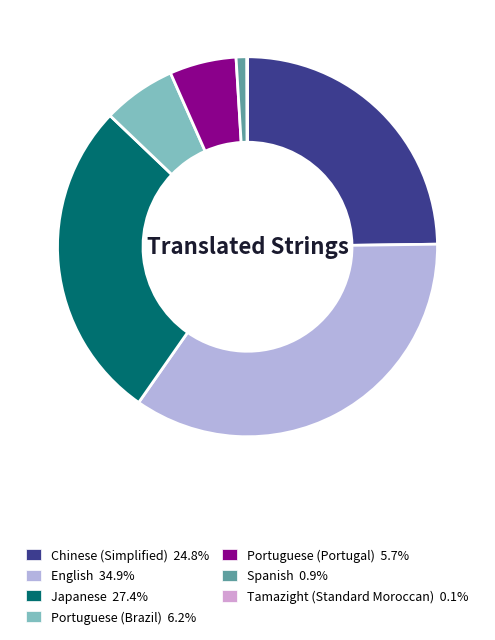

What is the ratio of the value at Chinese (Simplified) to the value at Portuguese (Portugal)?

4.4